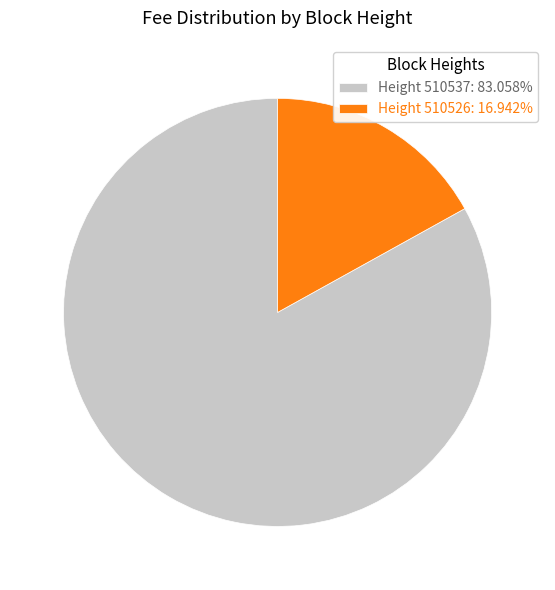

How many segments does this pie chart have?

2